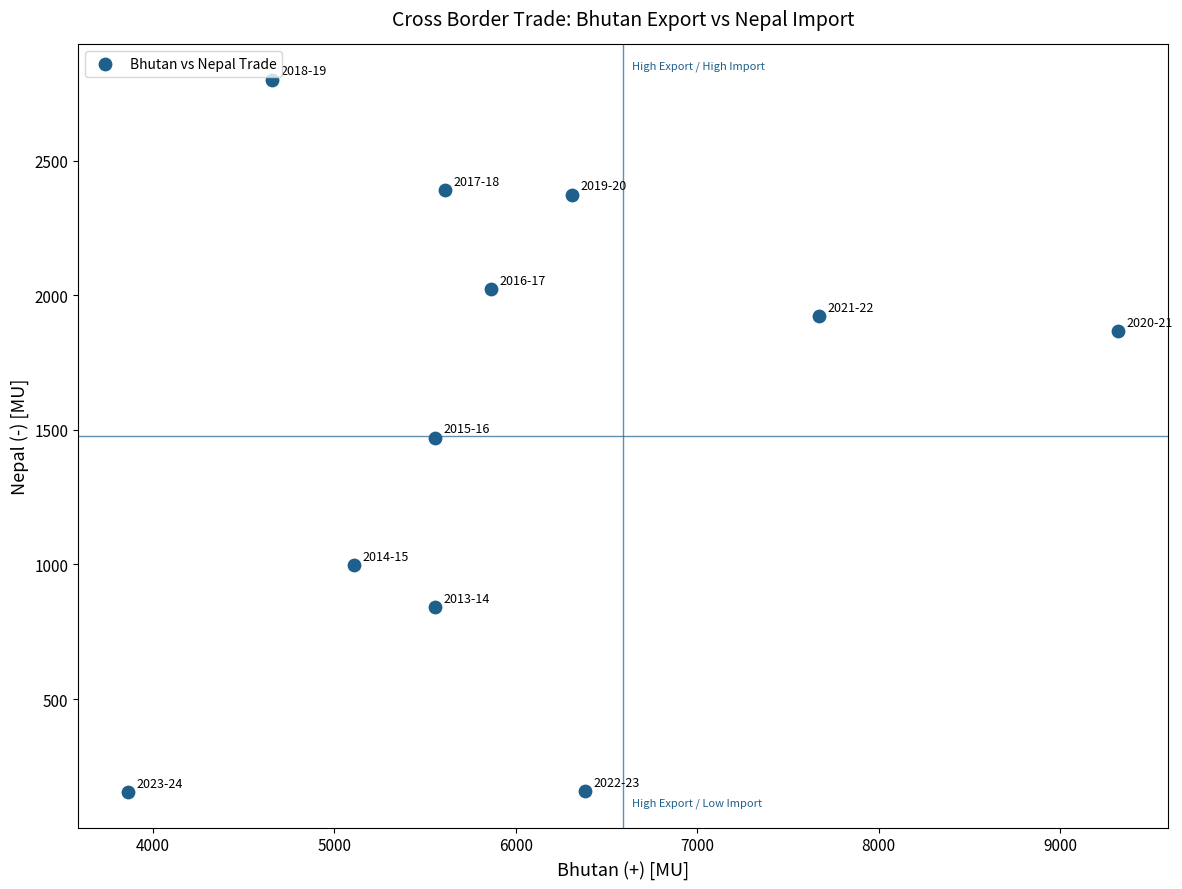

What is the range of X values (max minus min)?

5455.4